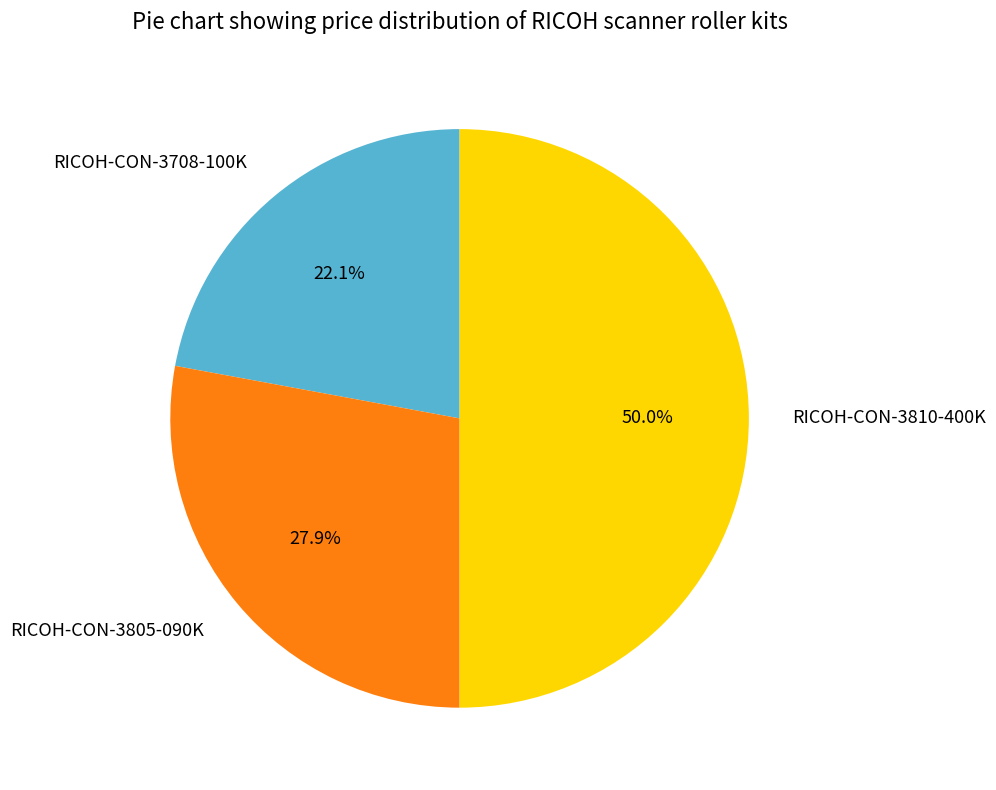

Is the sum of RICOH-CON-3810-400K and RICOH-CON-3805-090K greater than half?

Yes